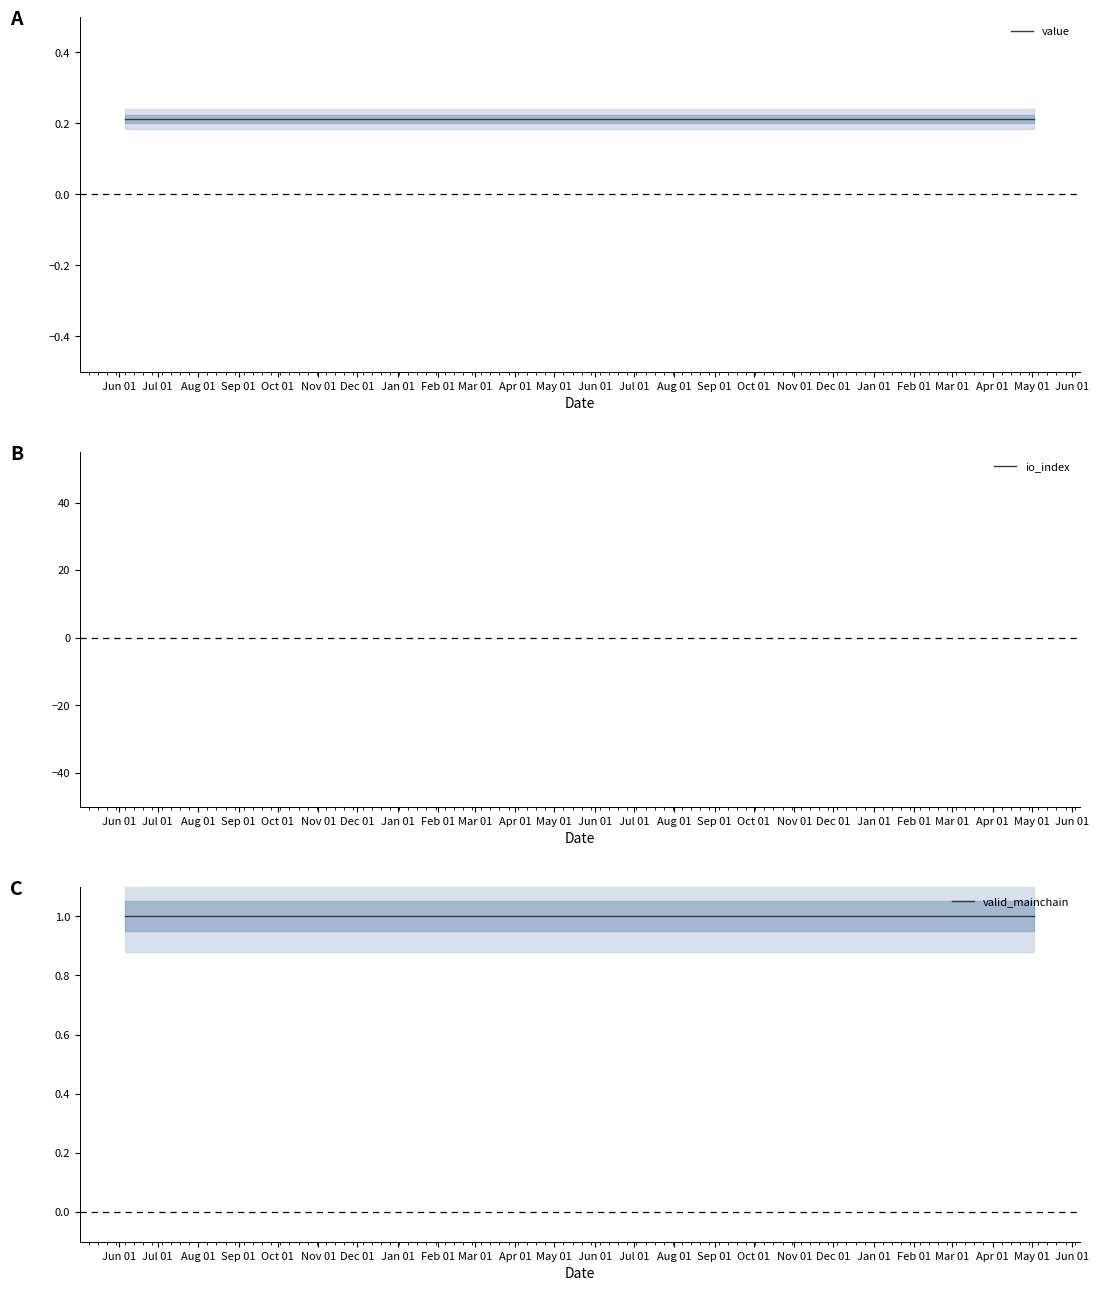

At Apr 01, list the series in order from largest to smallest.

io_index, valid_mainchain, value